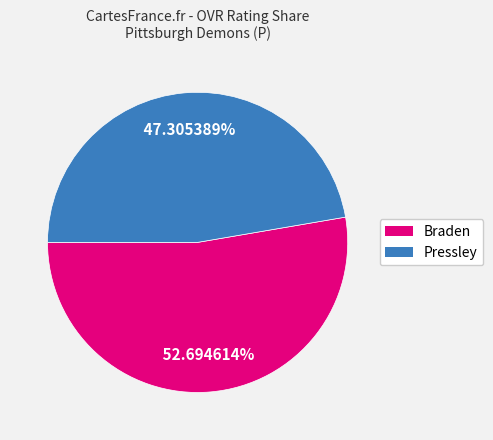

To the nearest percent, what portion does Braden represent?

53%